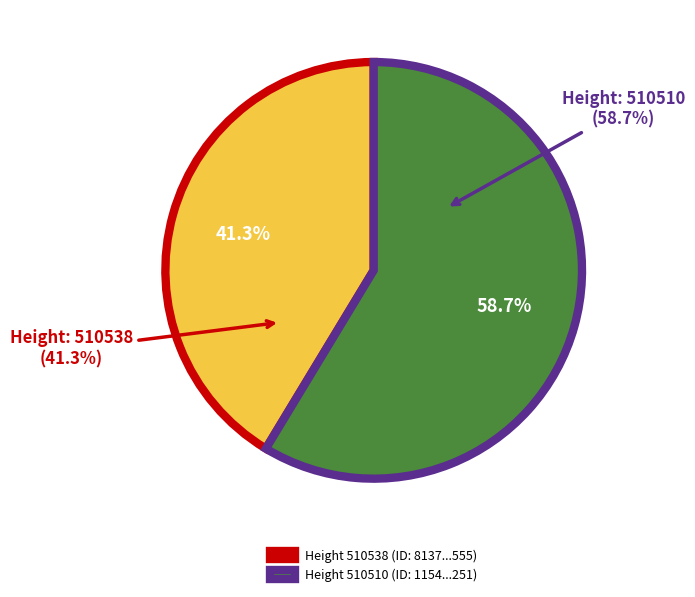

To the nearest percent, what percentage of the pie is 510538?

41%